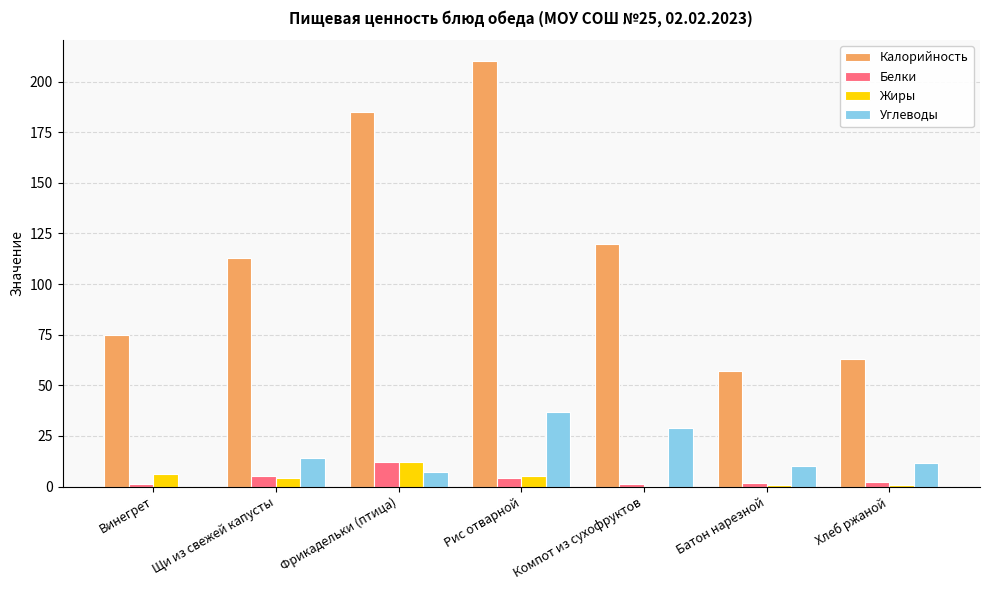

What is the maximum value shown in the chart?

210.0